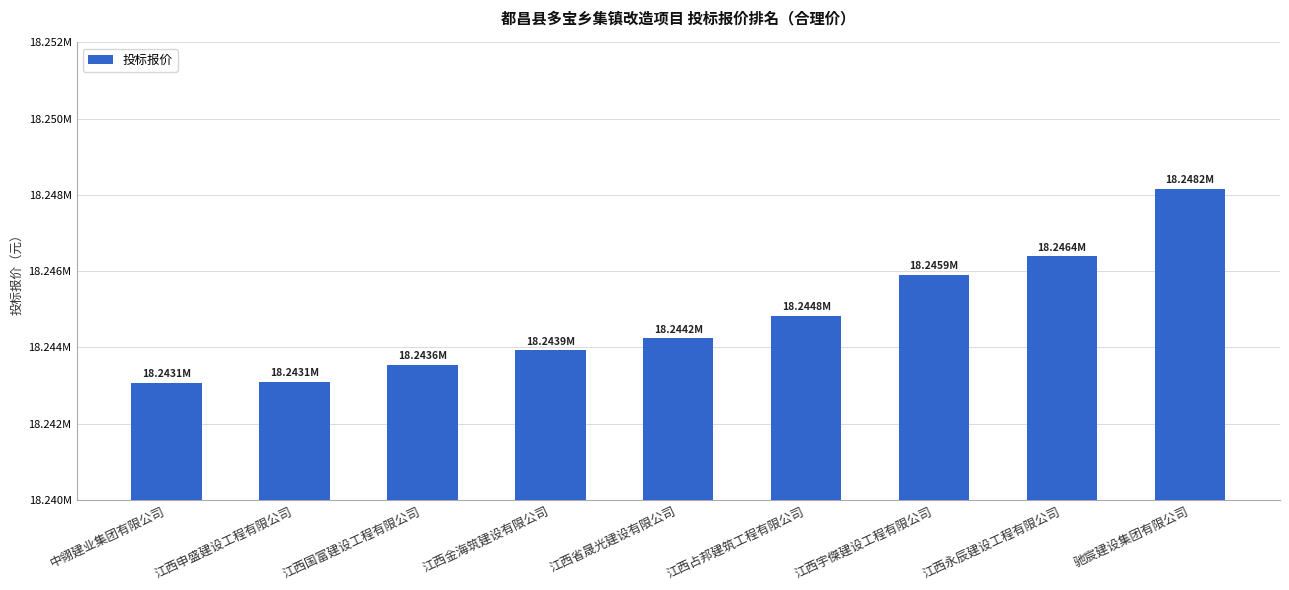

Does the chart contain any negative values?

No